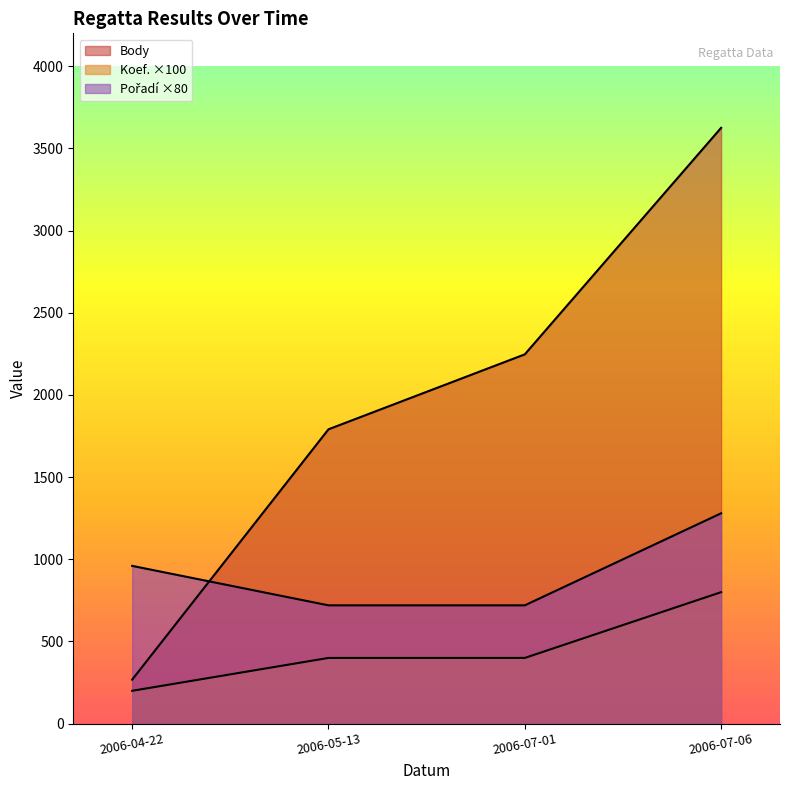

After their last crossing, which series has the higher values: Pořadí or Body?

Body